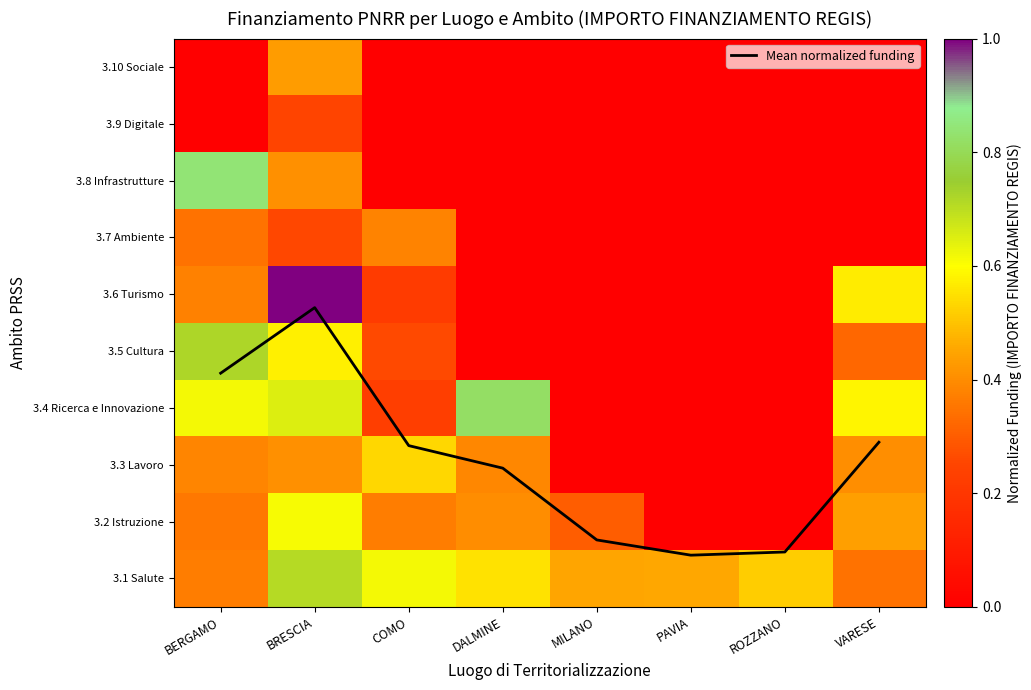

Is the value of 3.2 Istruzione at DALMINE greater than the value of 3.4 Ricerca e Innovazione at PAVIA?

Yes